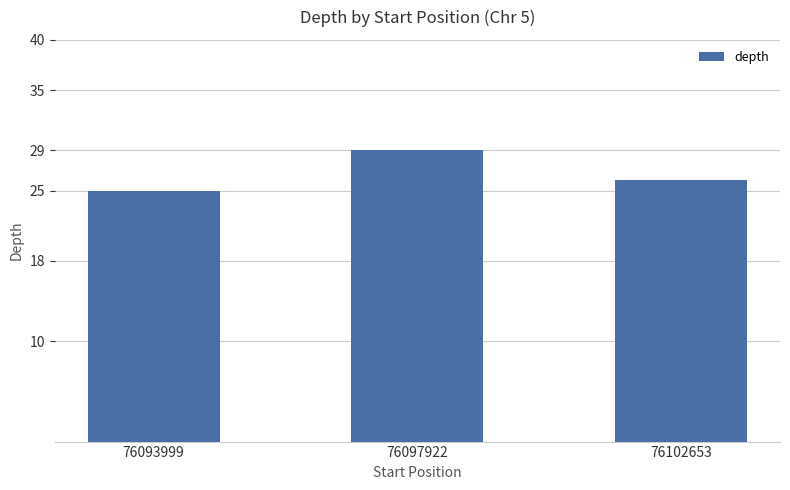

At which label does the data first exceed 26?

76097922